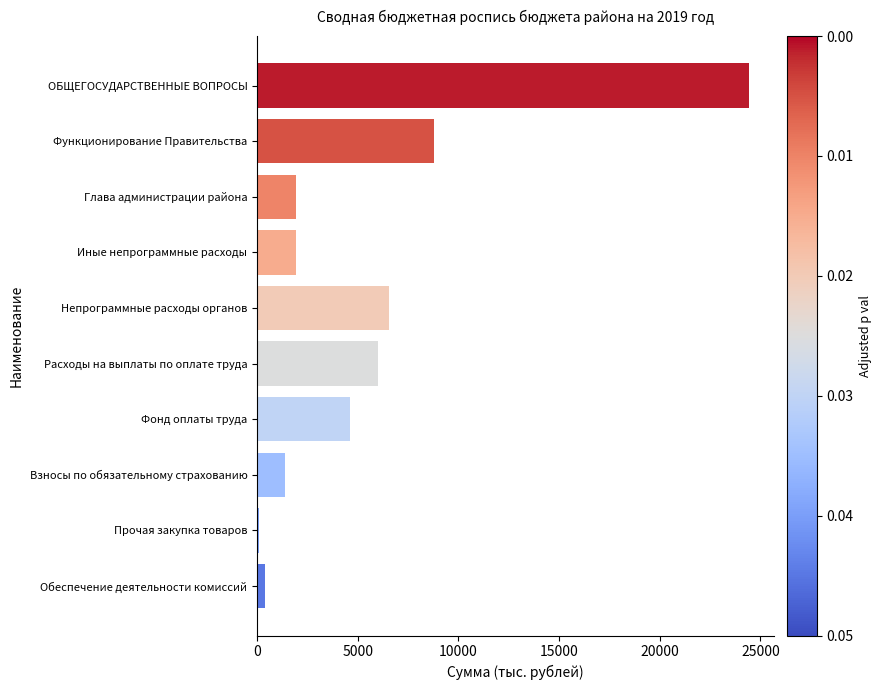

The value at Глава администрации района is 1919.9. True or false?

True